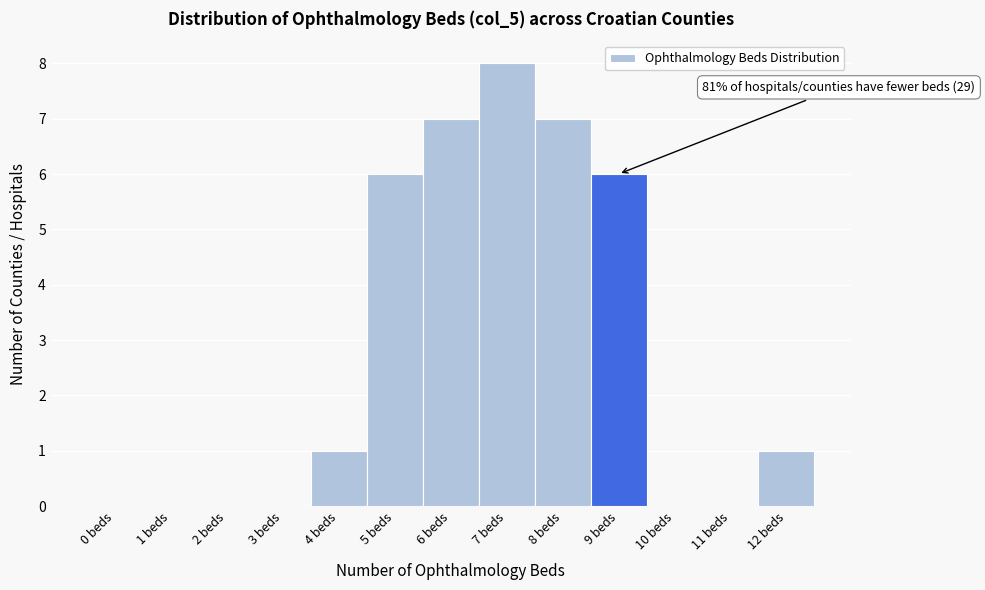

Reading right to left, list all the values displayed in this chart.

12 beds=1	11 beds=0	10 beds=0	9 beds=6	8 beds=7	7 beds=8	6 beds=7	5 beds=6	4 beds=1	3 beds=0	2 beds=0	1 beds=0	0 beds=0